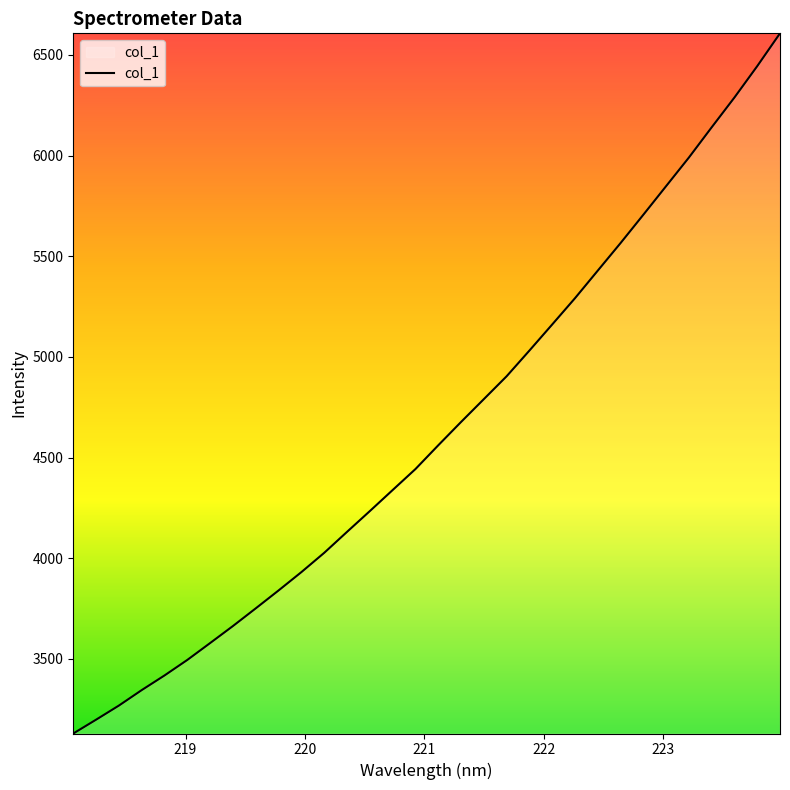

What is the sum of all values?

148227.0